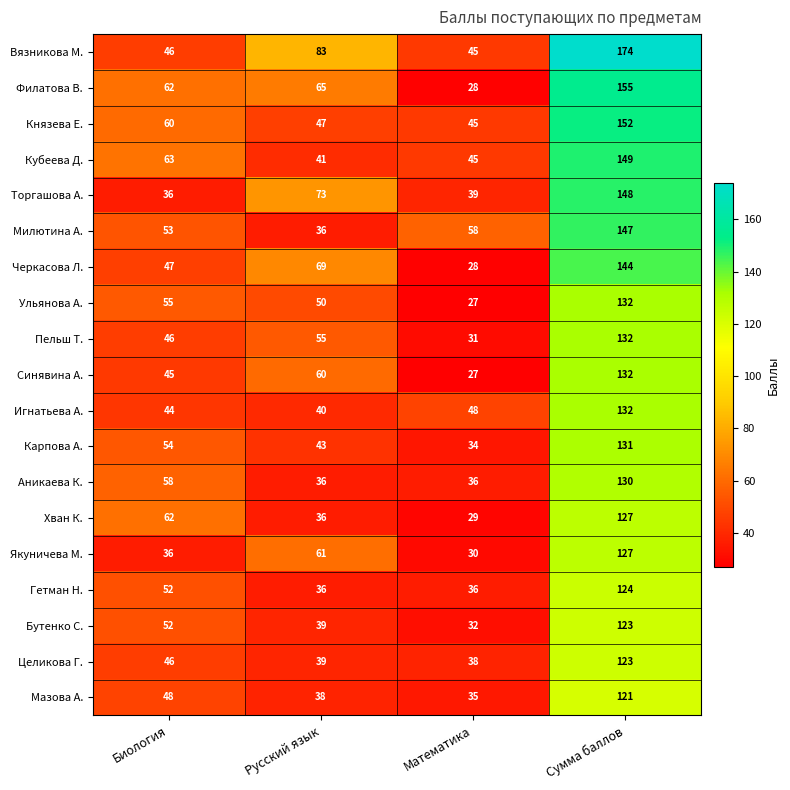

What is the sum of the Гетман Н. values at Математика and Русский язык?

72